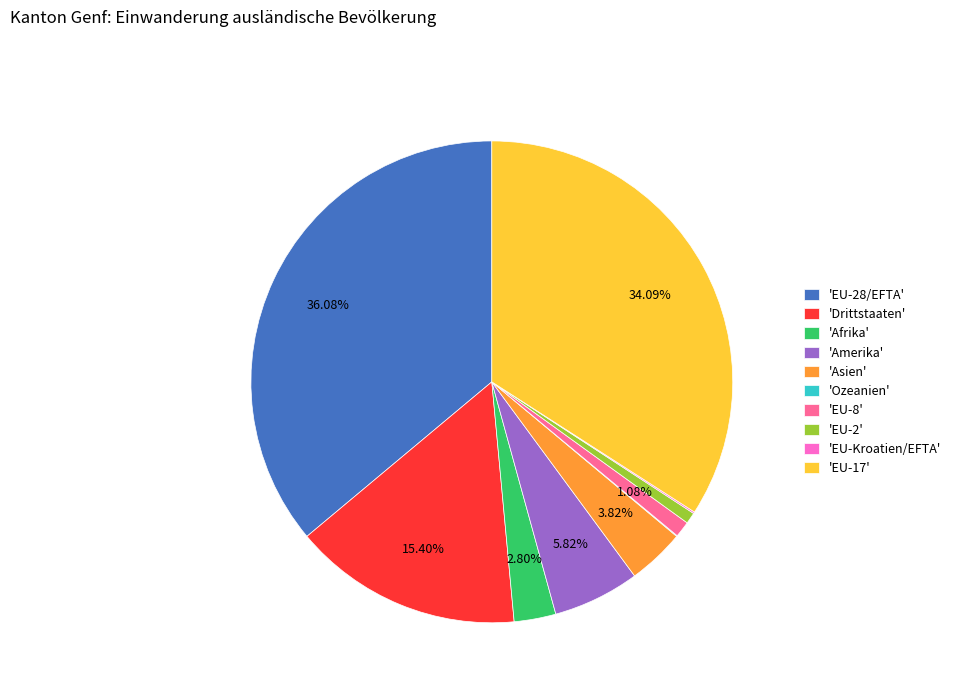

Is the sum of 'EU-28/EFTA' and 'Asien' greater than half?

No